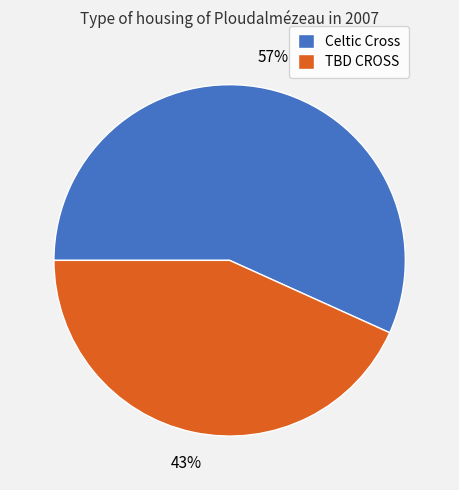

What percentage is the Celtic Cross slice, to the nearest percent?

57%